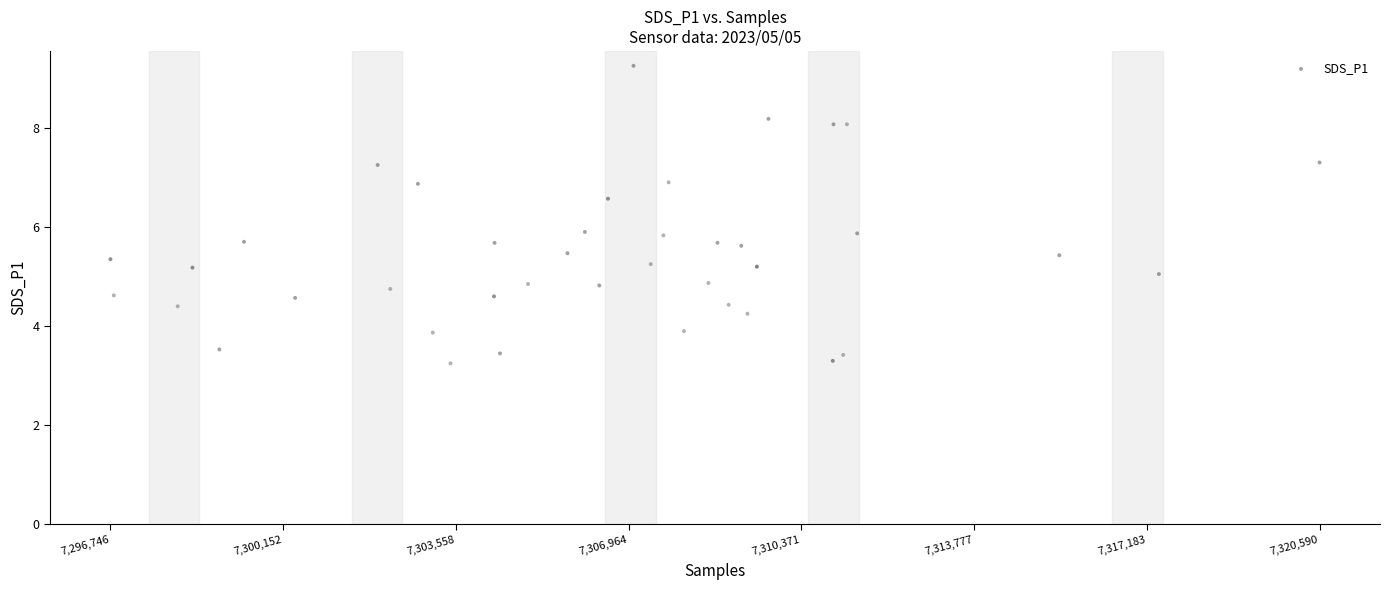

What is the range of Y values (max minus min)?

6.0